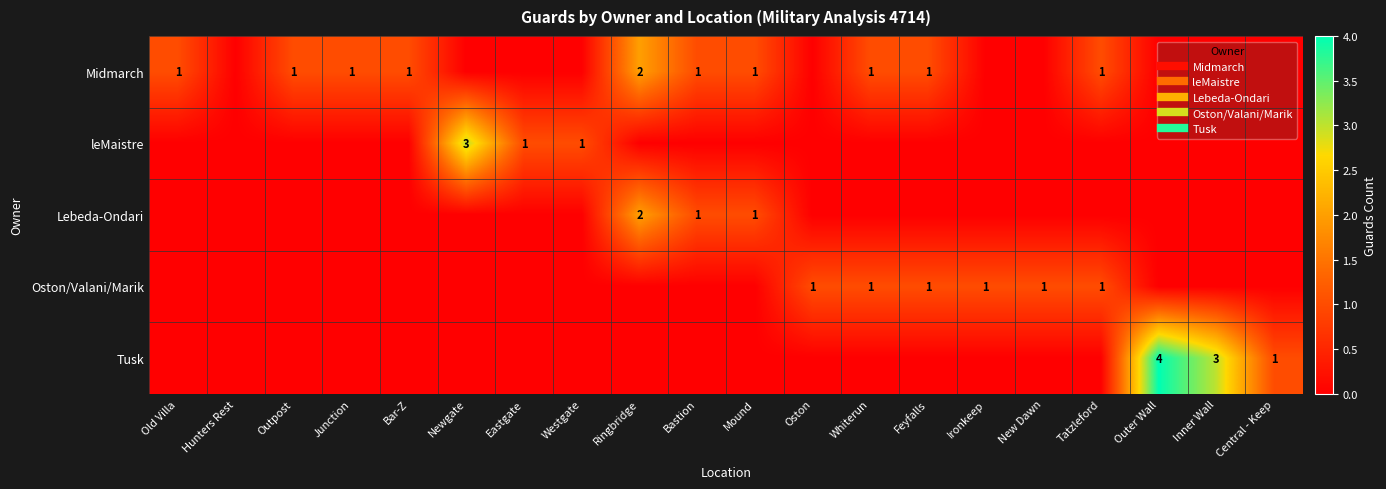

Between Oston and Eastgate, which is larger?

Oston